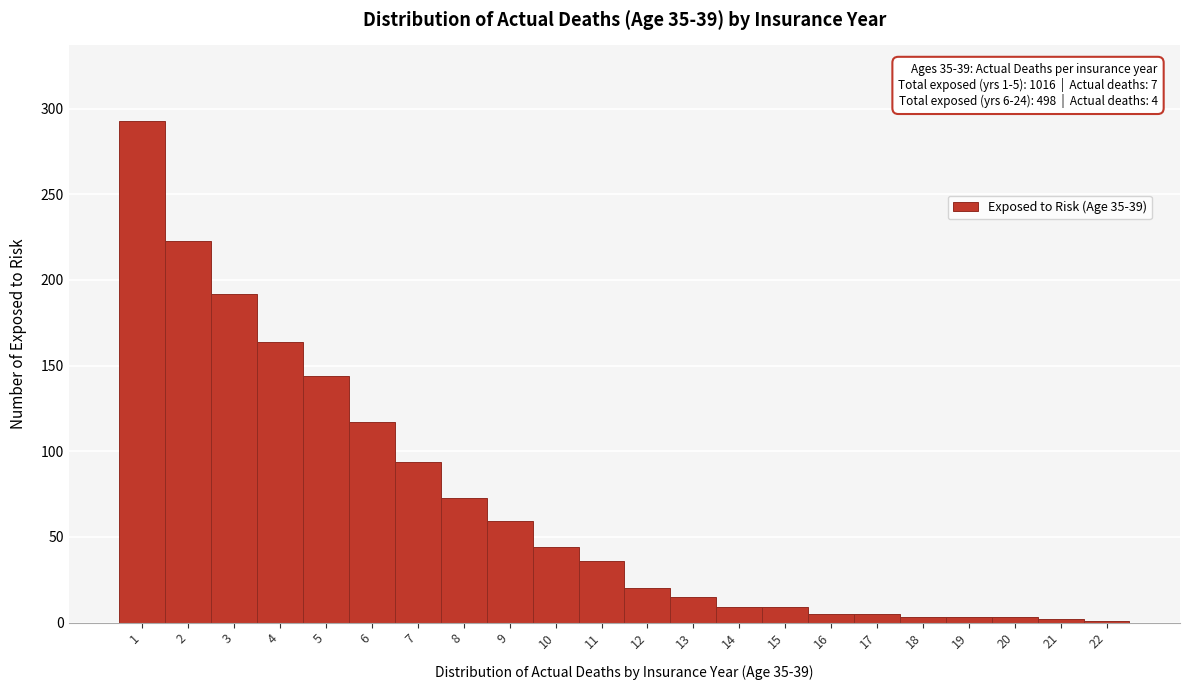

True or false: the data shows 3 at 18.

True